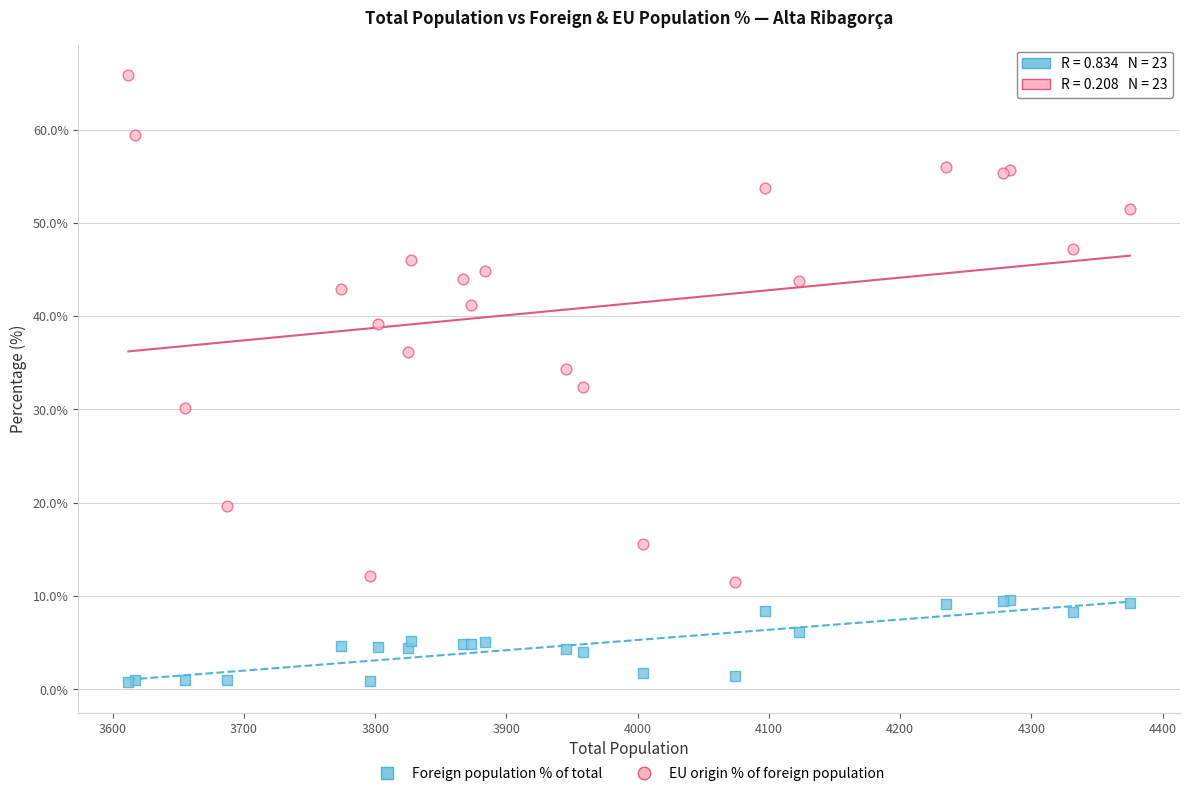

In the EU origin % of foreign population series, what Y value is closest to 38?

39.1